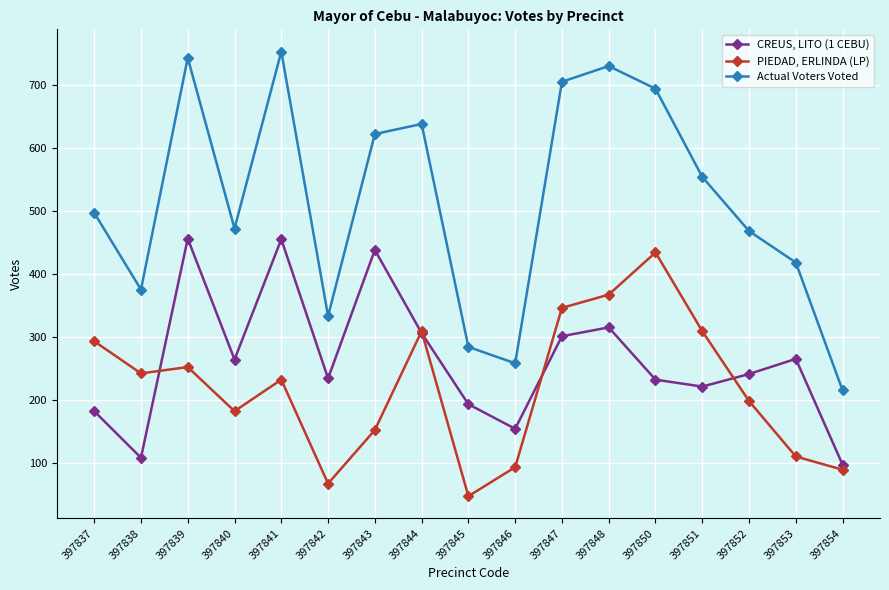

At 397848, list the series in order from largest to smallest.

Actual Voters Voted, PIEDAD, ERLINDA (LP), CREUS, LITO (1 CEBU)